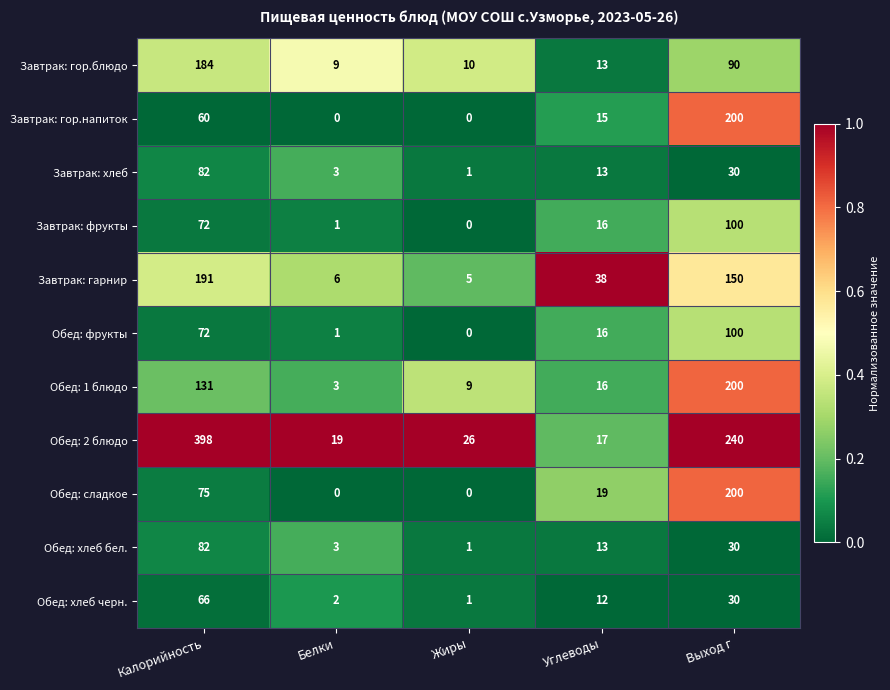

How many categories are shown in the chart?

5